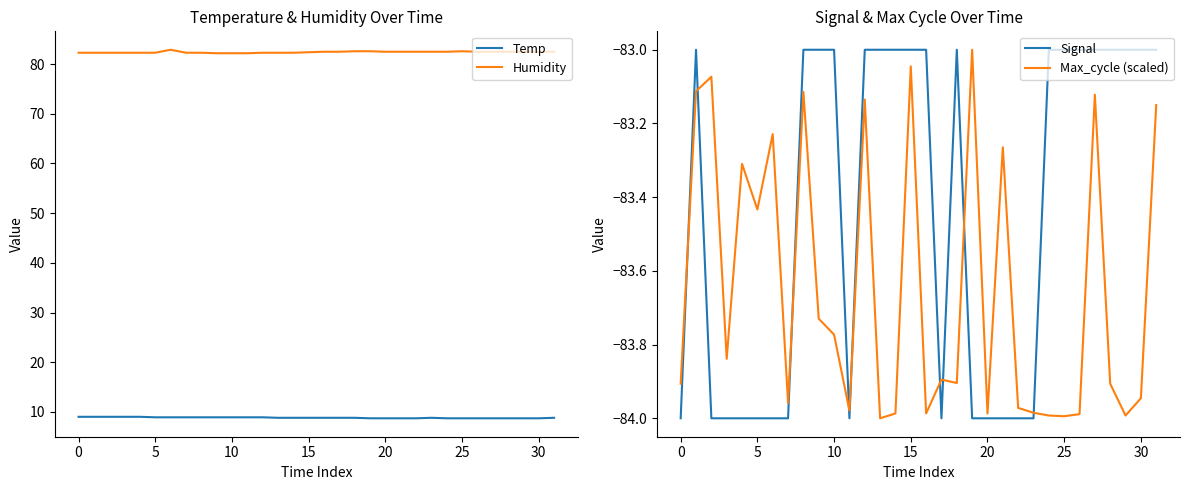

What is the minimum value for Temp?

8.7